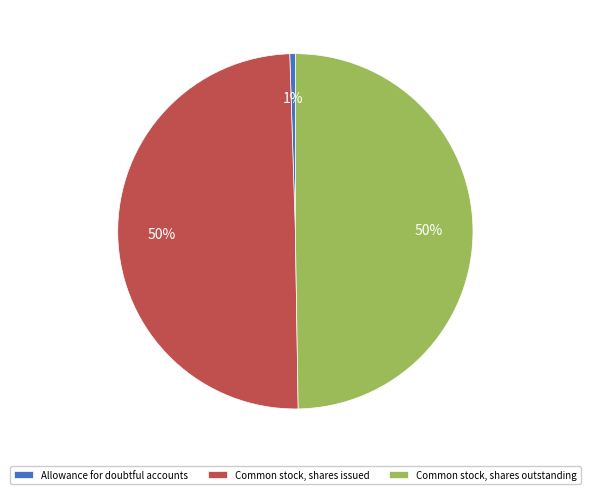

The Common stock, shares issued slice represents 50% of the pie. True or false?

True